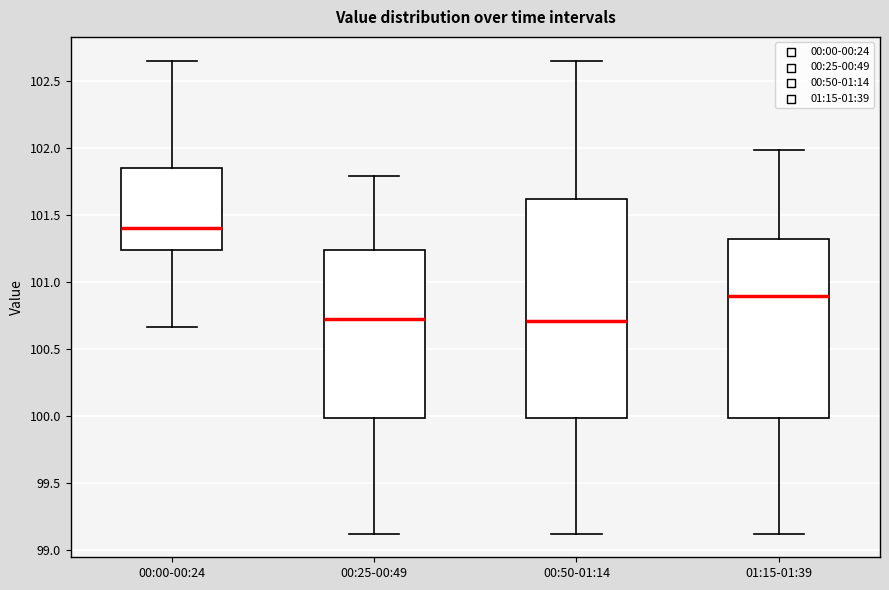

Where is the lower edge of the box for 00:25-00:49 on the y-axis? The values are not printed on the chart, so give them approximately, as read against the axis.

100.00